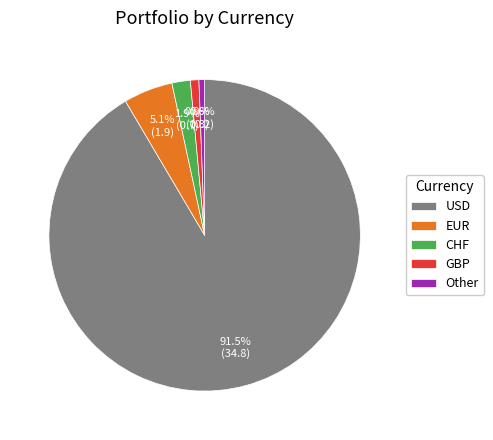

Count the number of slices in the pie.

5